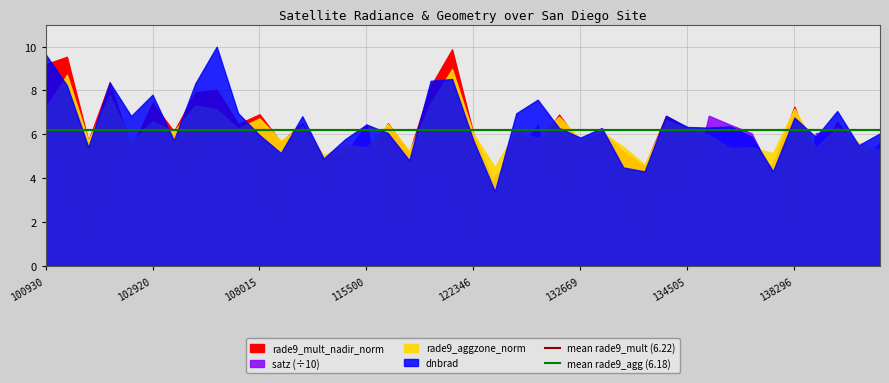

Rank the series by their average value, from highest to lowest.

mean rade9_mult (6.22), mean rade9_agg (6.18)